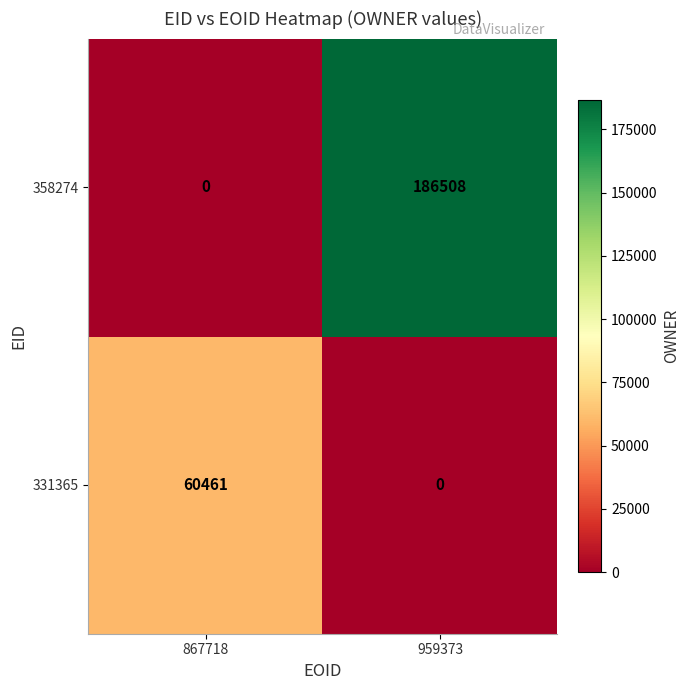

How many values in 358274 are above zero?

1